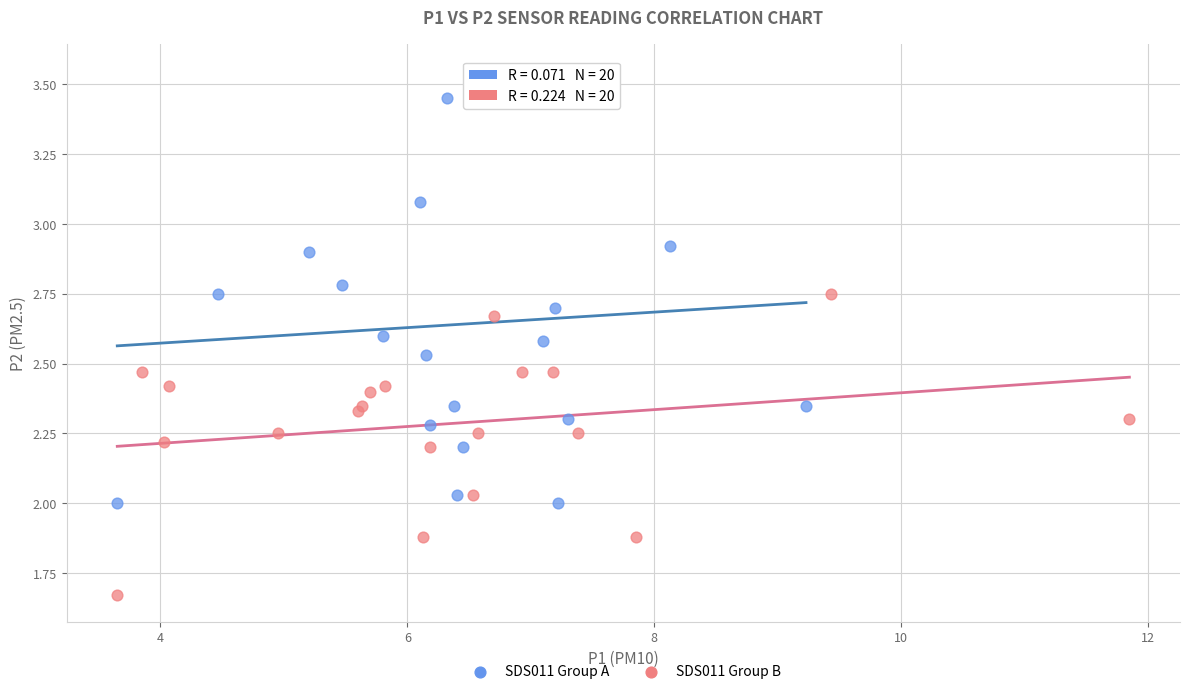

Which series has the widest spread of Y values?

SDS011 Group A